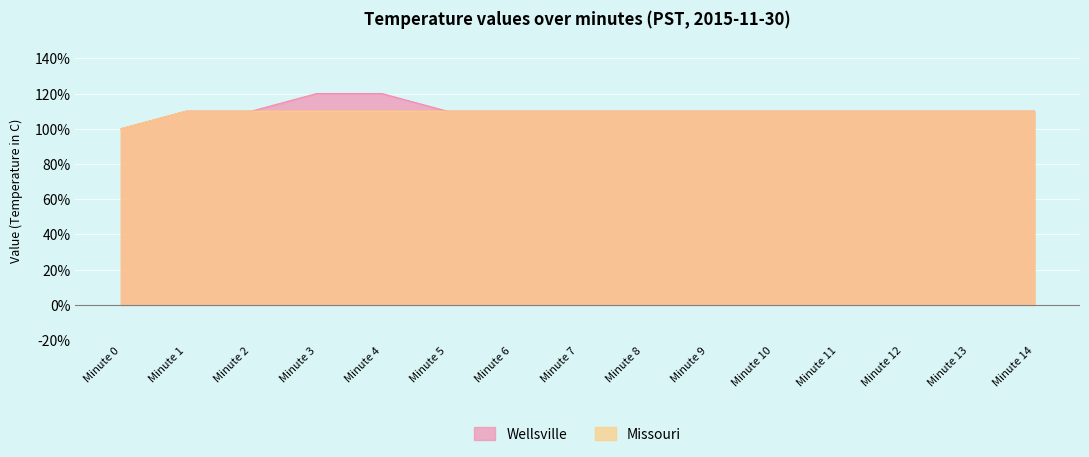

The Wellsville series shows 0.3 at Minute 6. True or false?

False